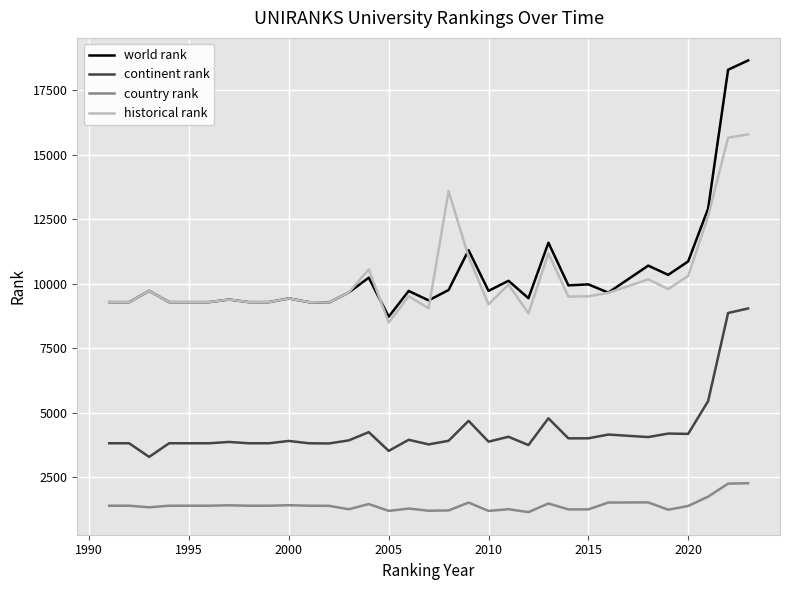

At how many categories does at least one series exceed 3321?

32